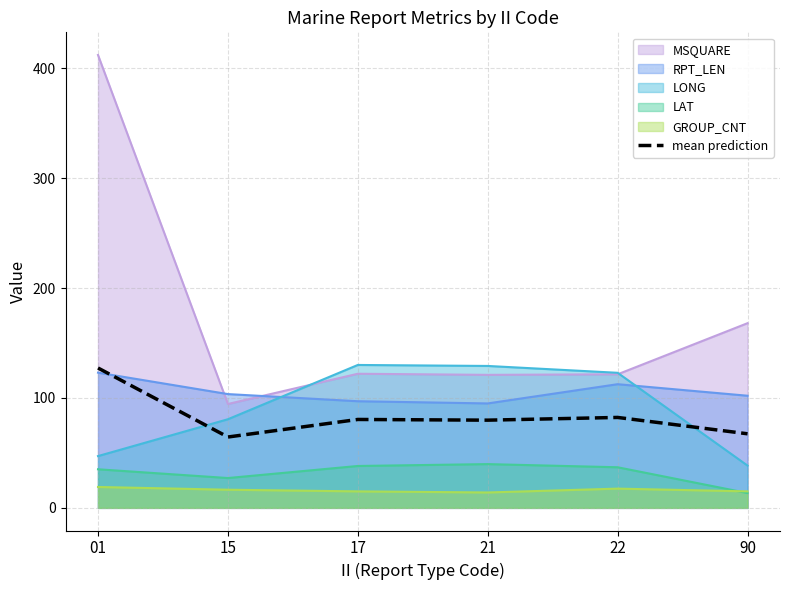

The value at 17 is 80.4. True or false?

True